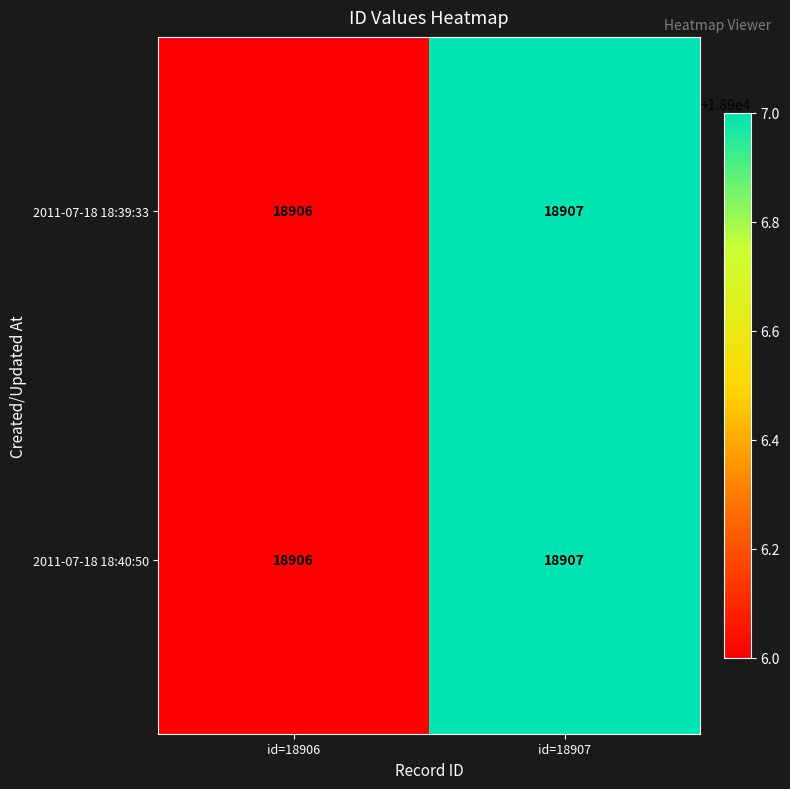

What is the maximum value for 2011-07-18 18:39:33?

18907